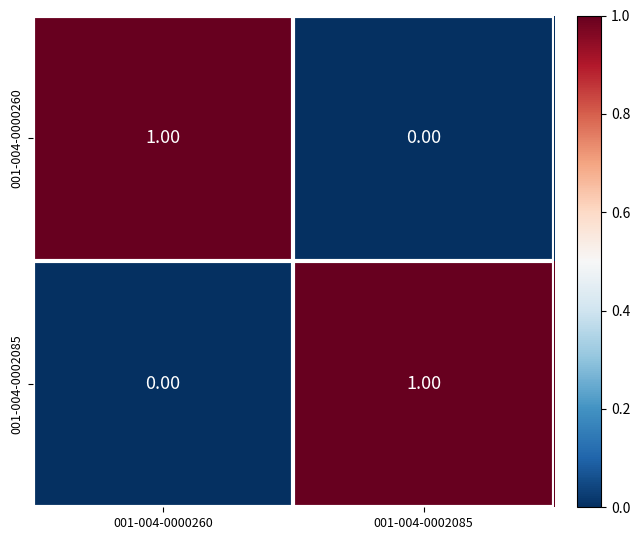

Is the value of 001-004-0000260 at 001-004-0002085 greater than the value of 001-004-0002085 at 001-004-0002085?

No